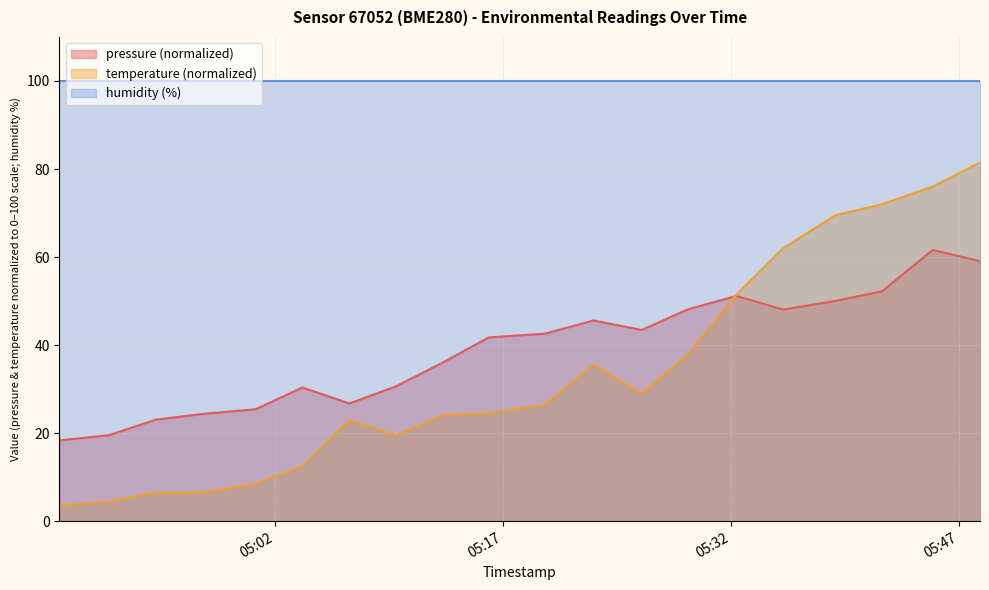

What is the difference between the temperature values at 2023-08-31T05:22:55 and 2023-08-31T05:12:59?

11.5